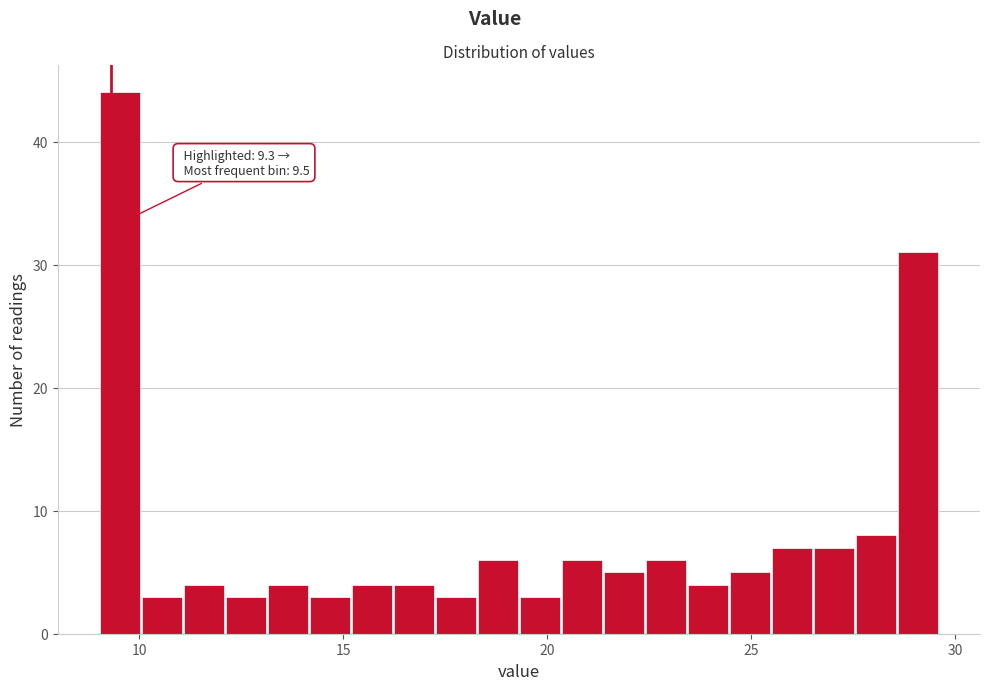

Around what value on the x-axis is the tallest bar? Give the approximate position of its centre, as read against the axis.

9.5